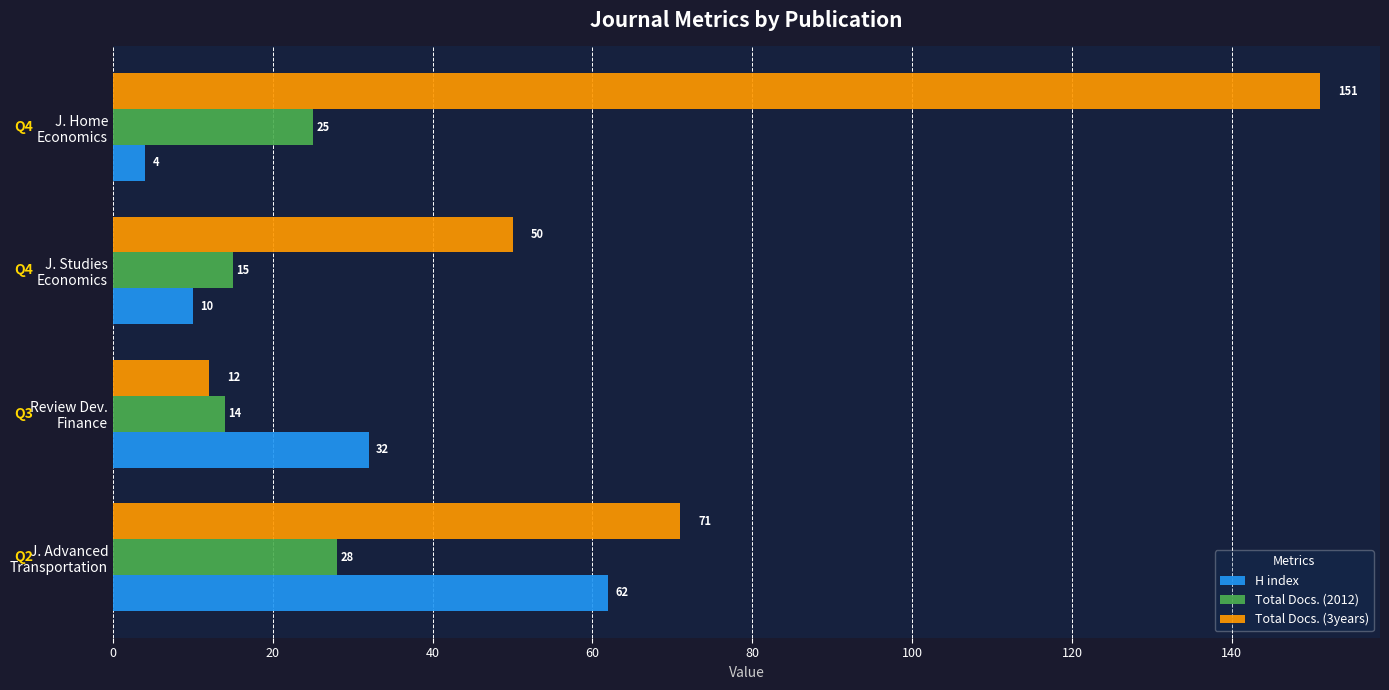

What is the difference between the maximum and minimum values in the Total Docs. (3years) series?

139